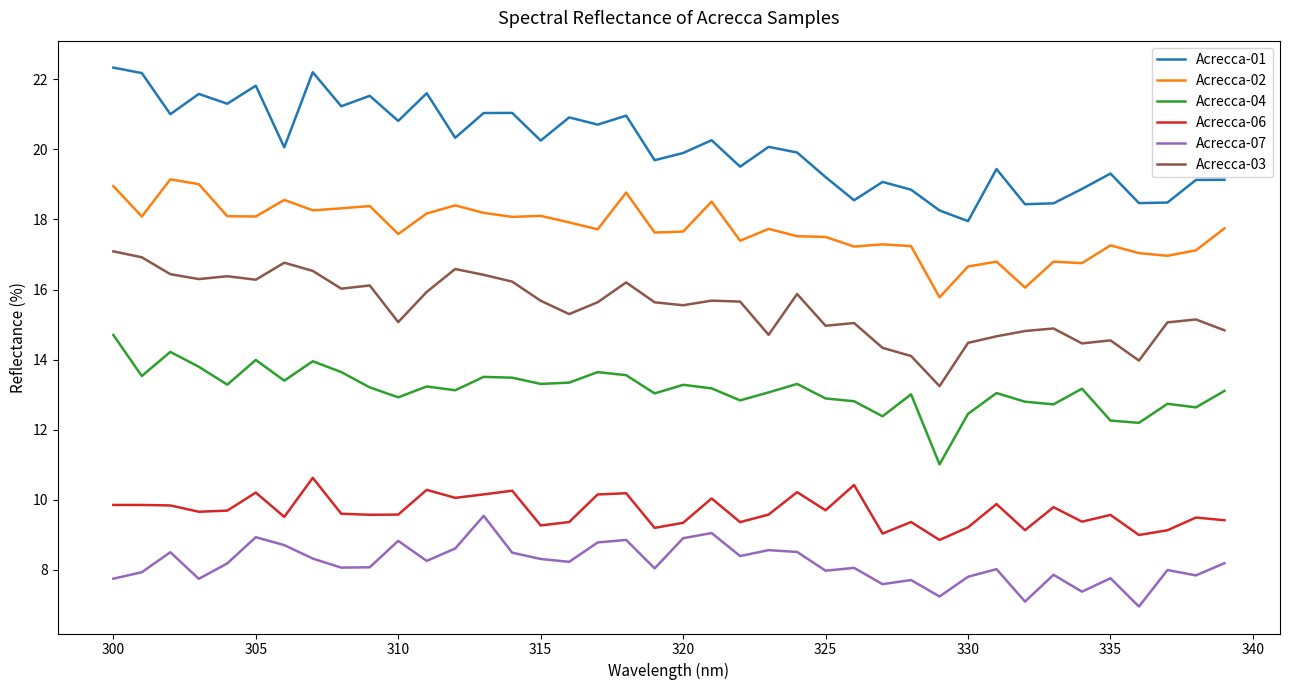

What is the difference between the maximum and minimum values in the Acrecca-07 series?

2.6